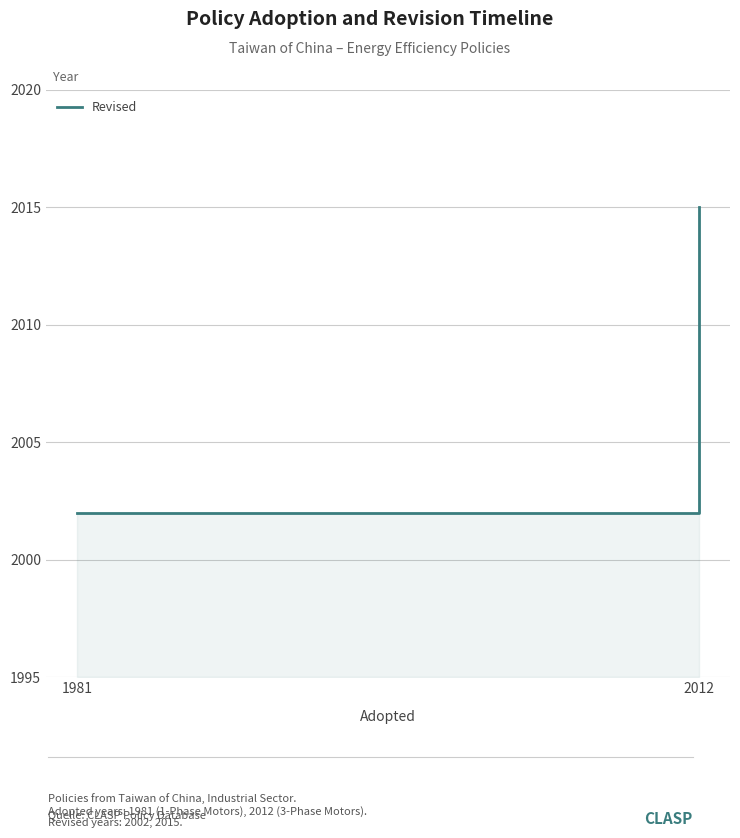

Rank the categories by value from highest to lowest.

2012, 1981